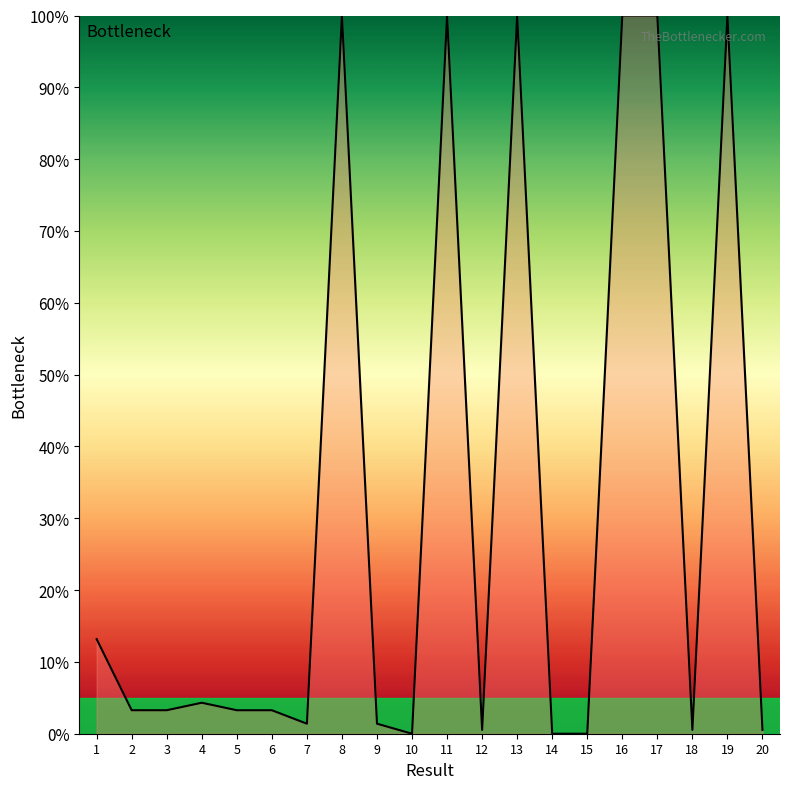

What is the difference between the maximum and minimum values?

100.0